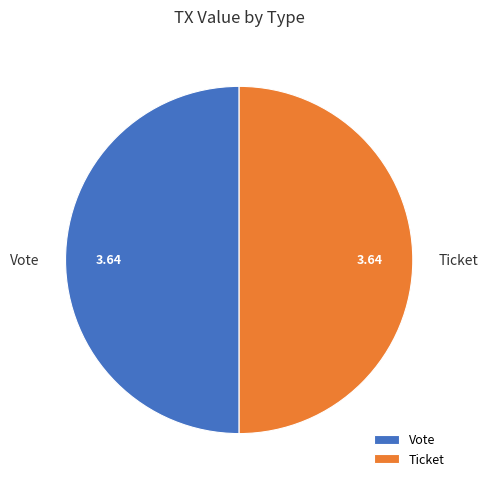

Do Vote and Ticket together represent more than half of the pie?

Yes